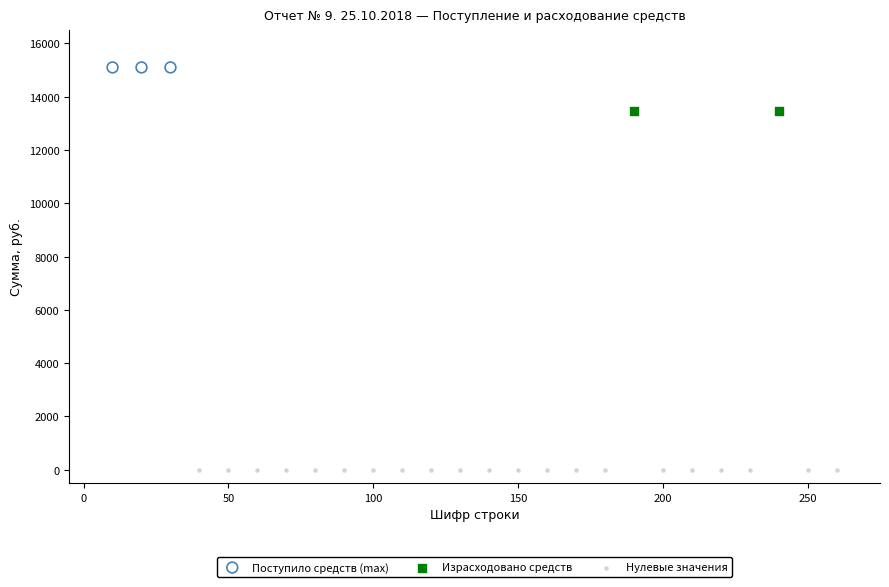

What are all the series names shown in the legend?

Поступило средств (max), Израсходовано средств, Нулевые значения